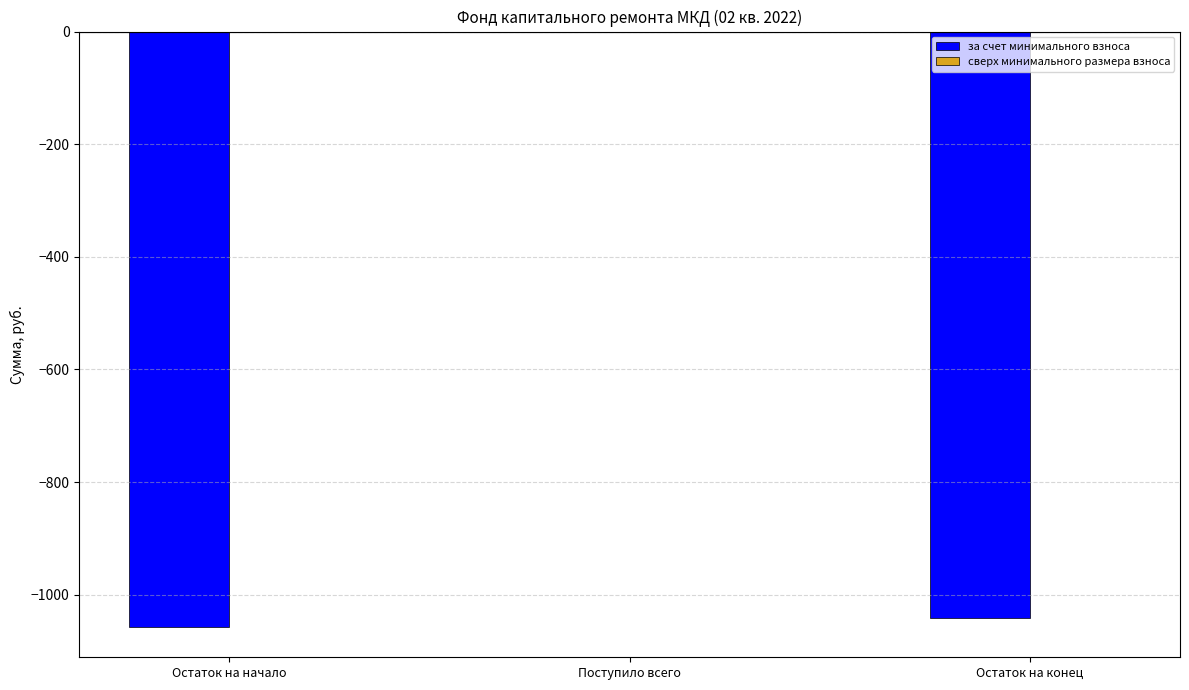

How many series are shown in this chart?

1